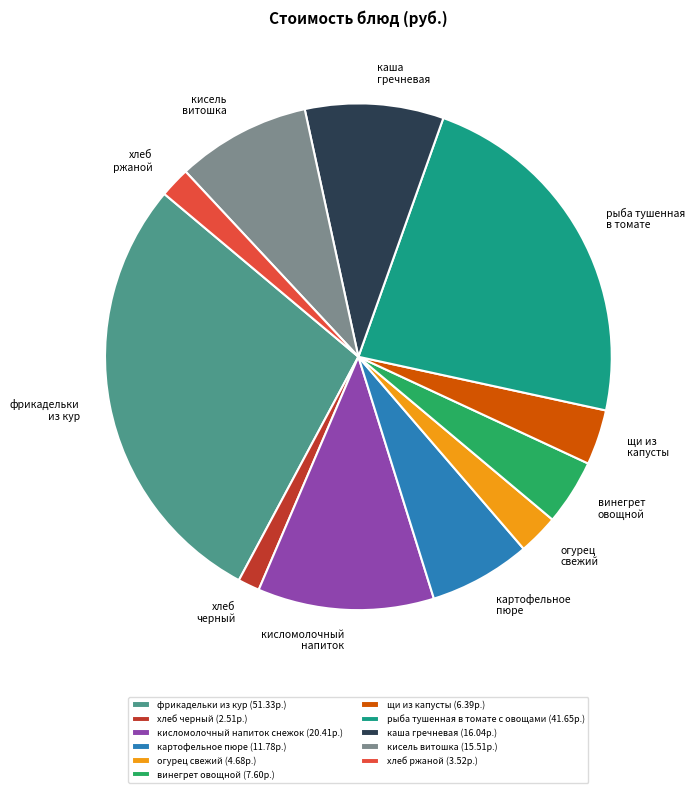

The рыба тушенная в томате с овощами (41.65р.) slice represents 14% of the pie. True or false?

False